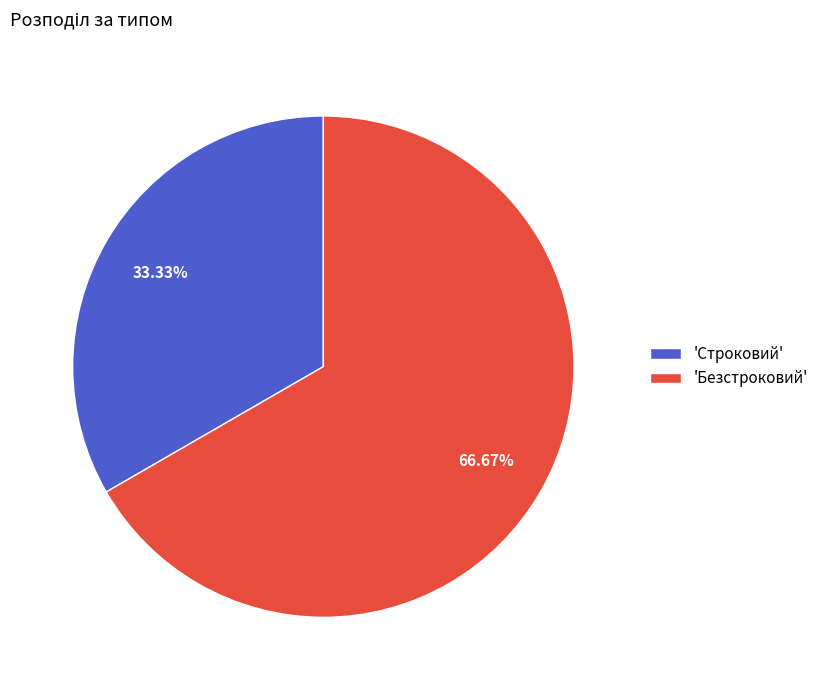

How many slices are in this pie chart?

2